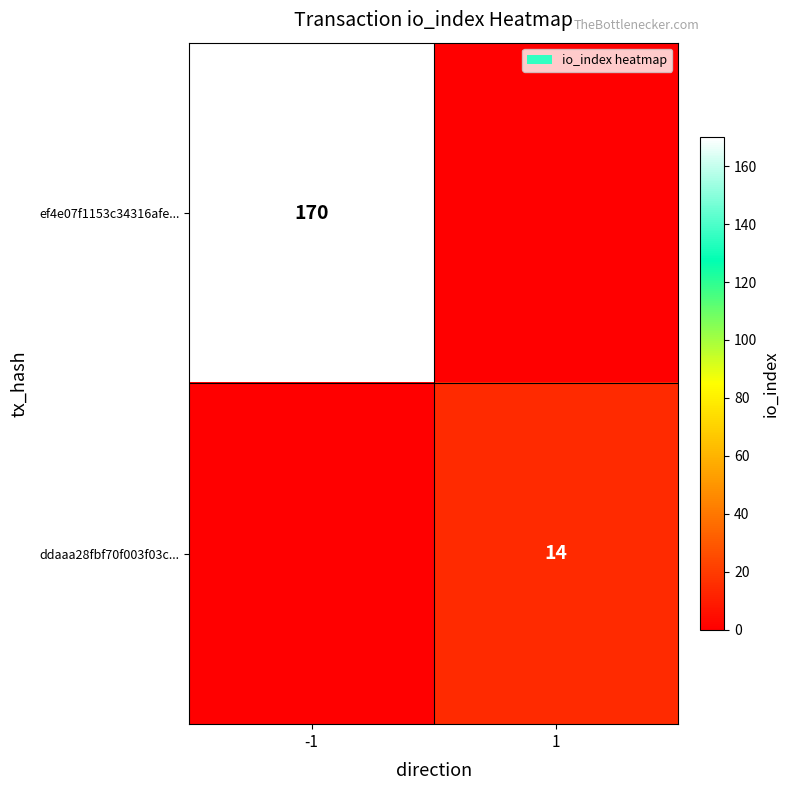

Is it true that ef4e07f1153c34316afe... equals 282 at -1?

False